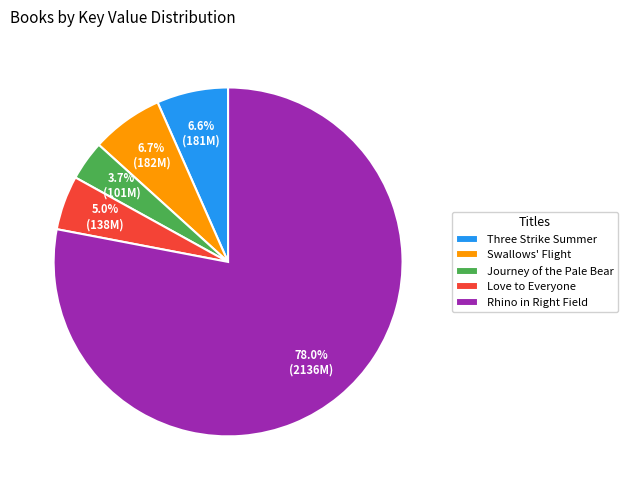

What percentage is the Three Strike Summer slice, to the nearest percent?

7%